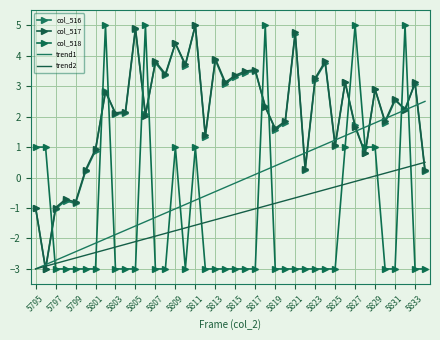

What are all the series names shown in the legend?

col_516, col_517, col_518, trend1, trend2